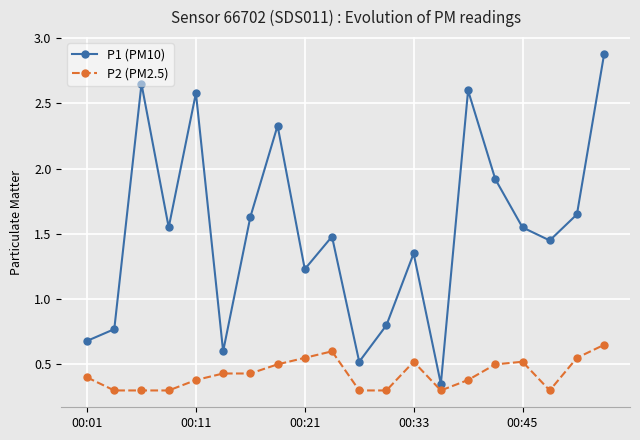

Which series has the widest spread of values?

P1 (PM10)